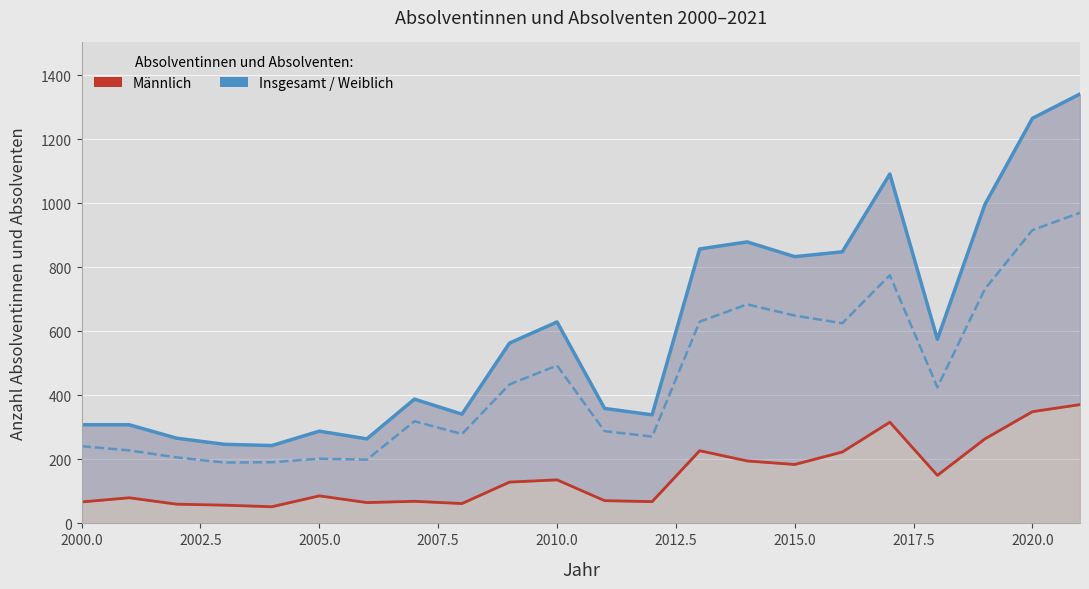

True or false: Weiblich has a value of 116 at 2010.0.

False